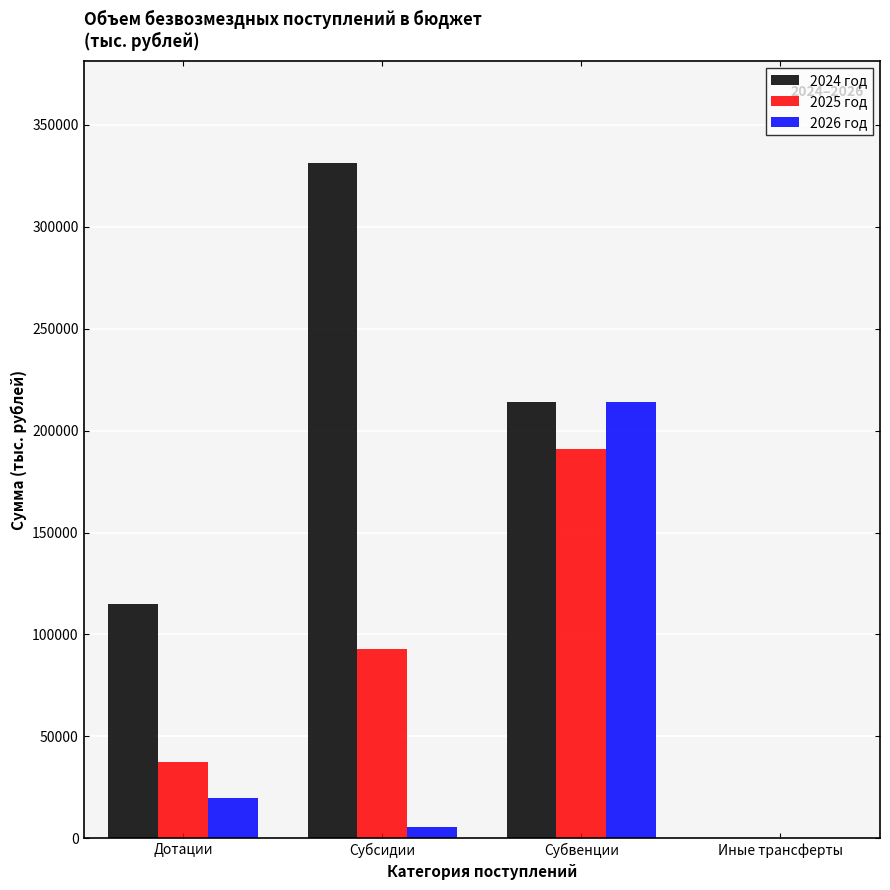

Reading left to right, list all the values displayed in this chart.

2024 год: Дотации=114847.5	Субсидии=331400.7	Субвенции=214196.8	Иные трансферты=100.0
2025 год: Дотации=37224.1	Субсидии=92714.9	Субвенции=190796.1	Иные трансферты=100.0
2026 год: Дотации=19941.2	Субсидии=5759.2	Субвенции=213954.4	Иные трансферты=100.0